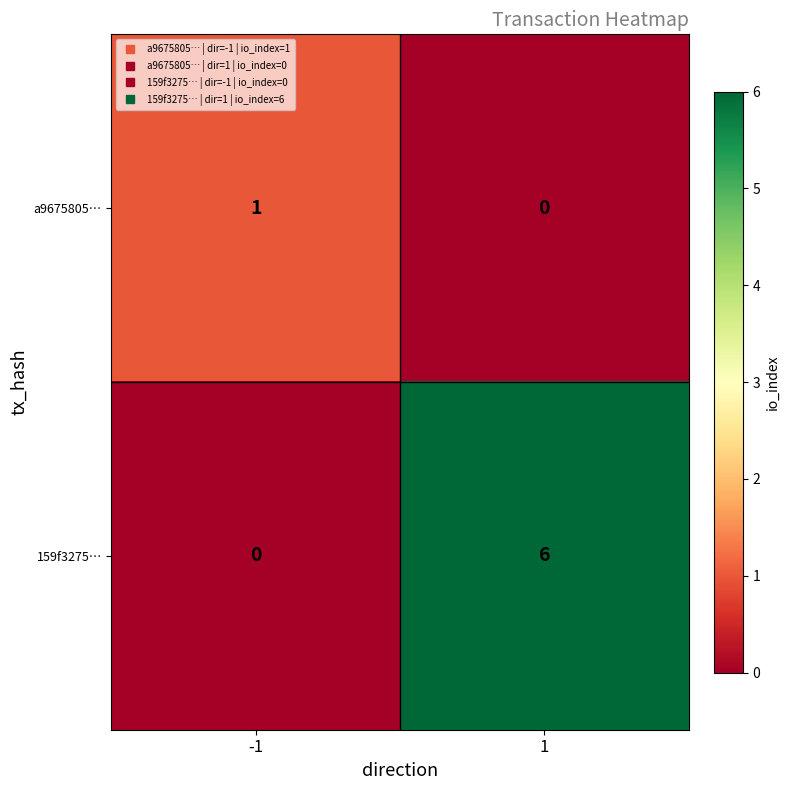

Rank the series by their maximum value, from lowest to highest.

a9675805…, 159f3275…